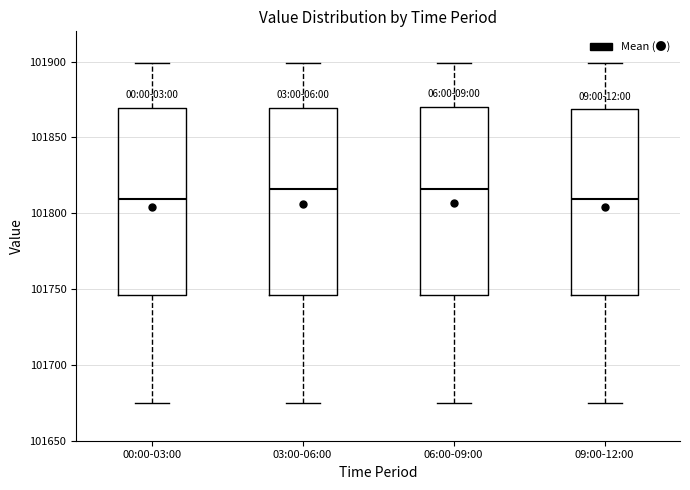

Where does the median line of the box for 00:00-03:00 sit on the y-axis? The values are not printed on the chart, so give them approximately, as read against the axis.

101810